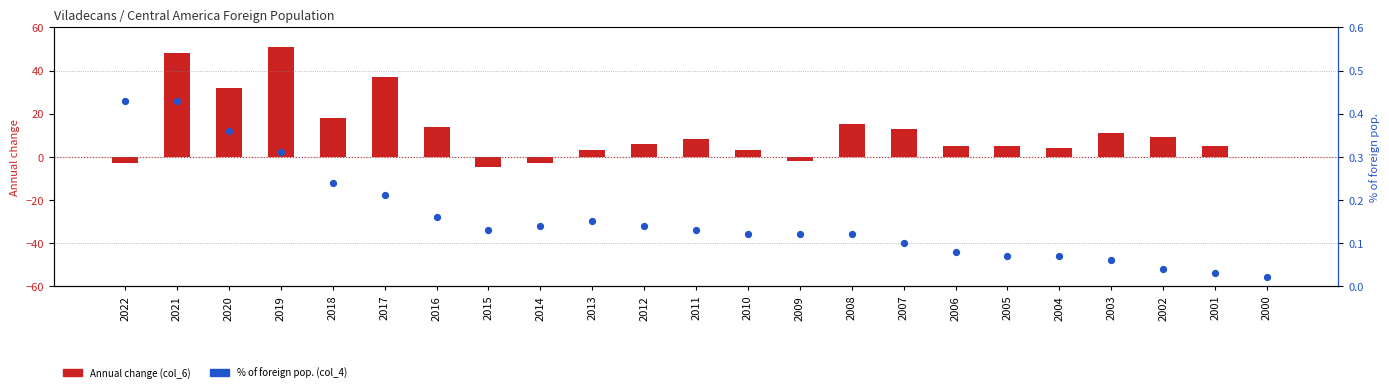

Which series reaches the minimum Y coordinate?

Annual change (col_6)